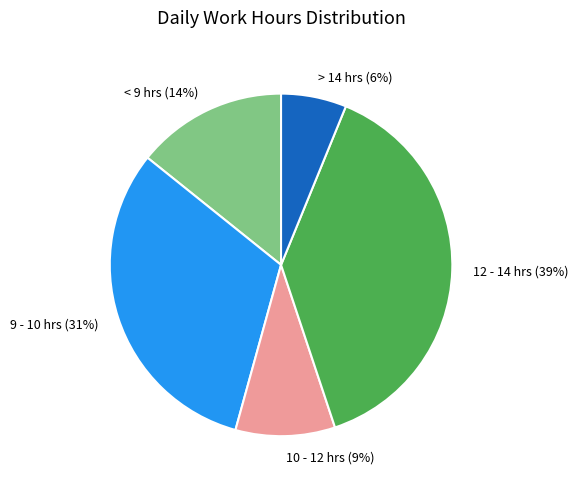

Which slice is the smallest?

> 14 hrs